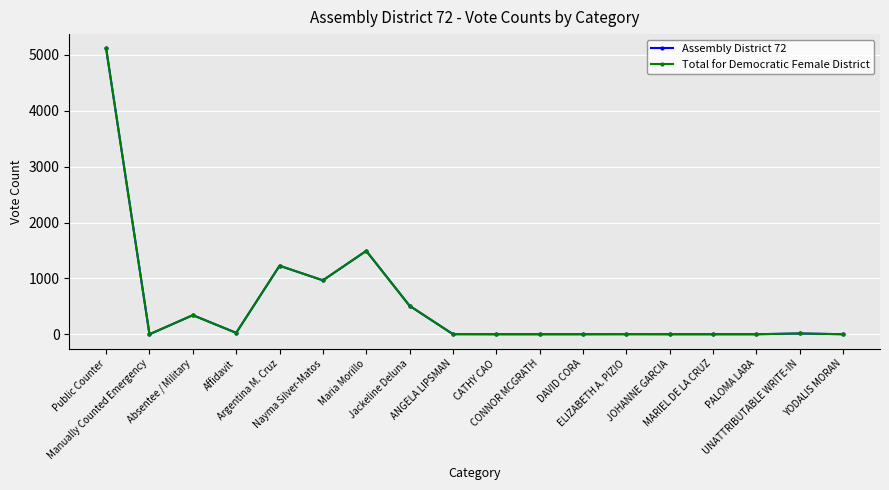

Reading left to right, extract all data points from this chart.

Assembly District 72: 5115	0	342	25	1226	965	1492	509	2	1	1	1	2	1	1	1	14	1
Total for Democratic Female District: 5115	0	342	25	1226	965	1492	509	2	1	1	1	2	1	1	1	14	1